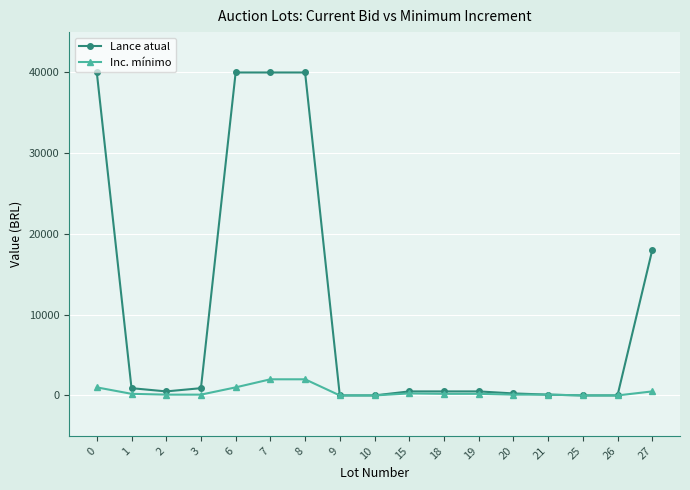

Is the value of Lance atual at 9 greater than the value of Inc. mínimo at 8?

No